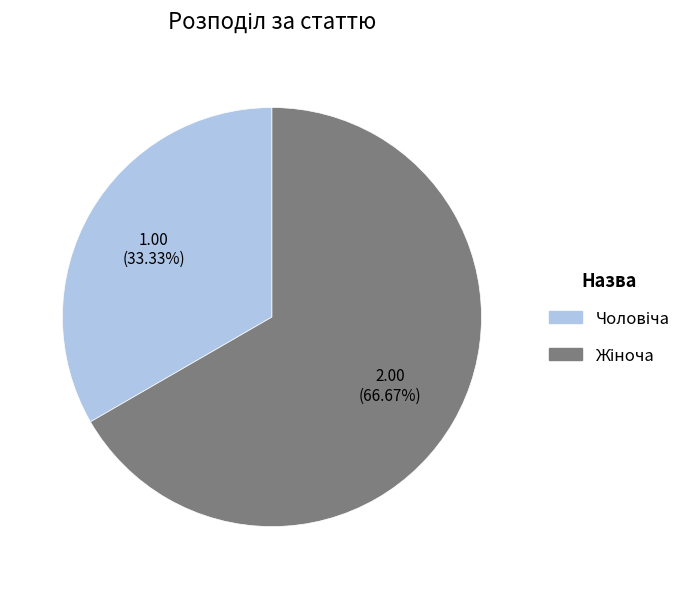

How many slices are in this pie chart?

2